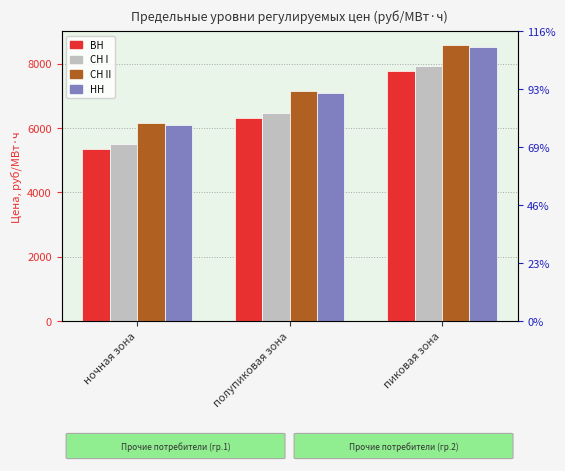

How many values in the СН I series exceed 6470?

2